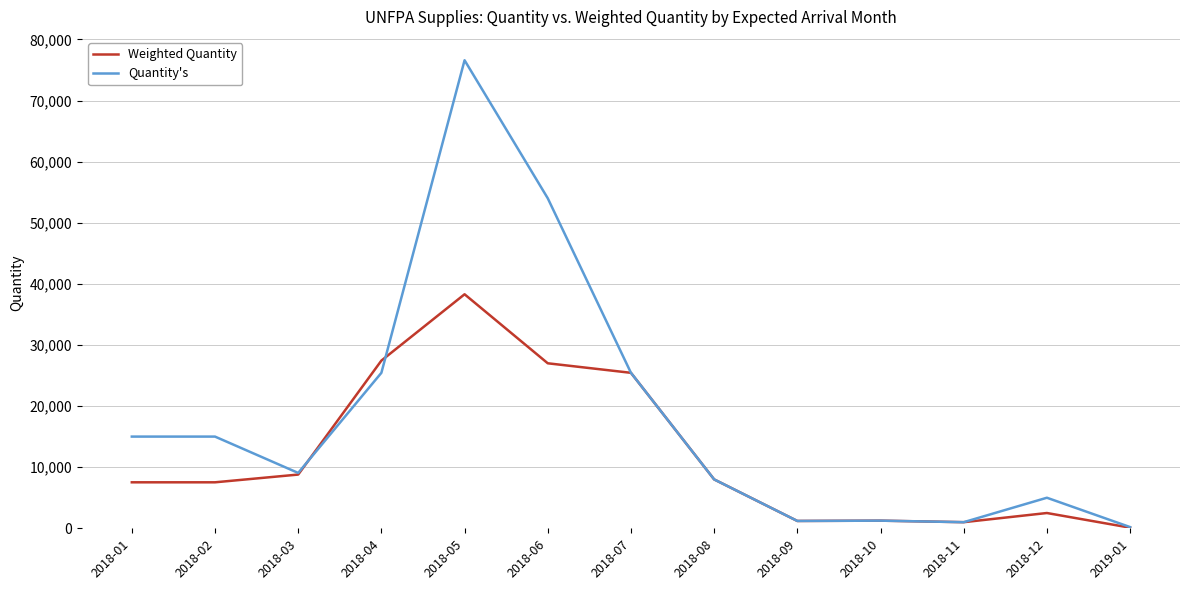

At which label does Weighted Quantity reach its peak?

2018-05